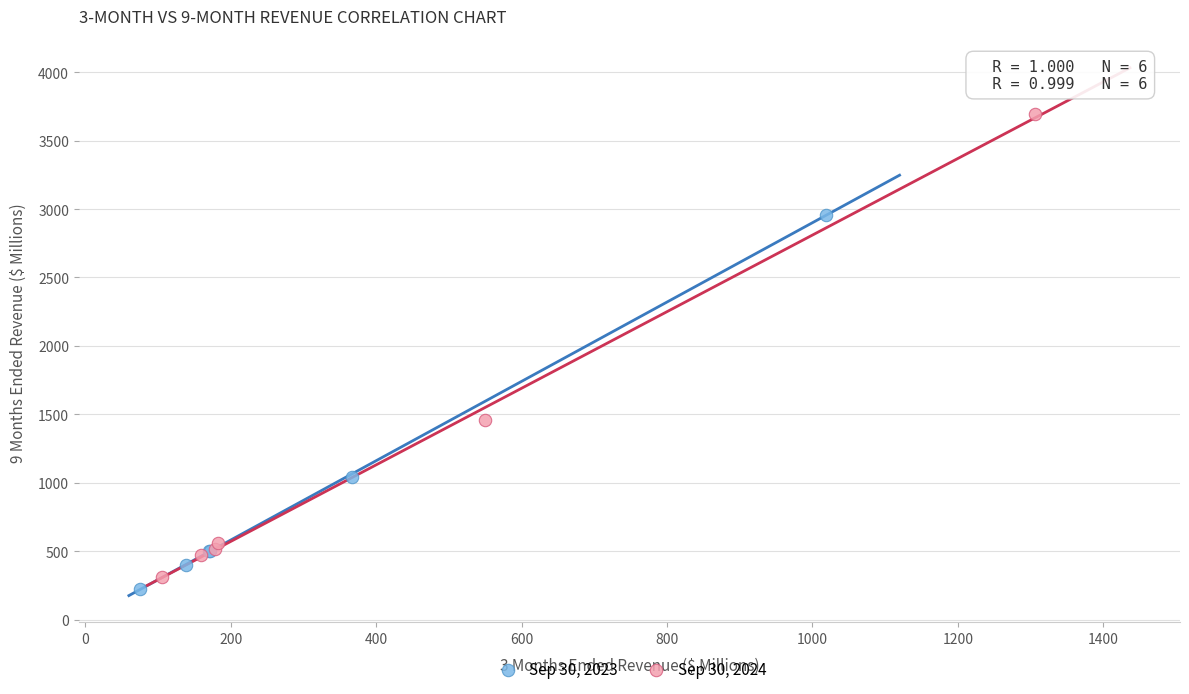

Which series contains the highest Y value?

Sep 30, 2024